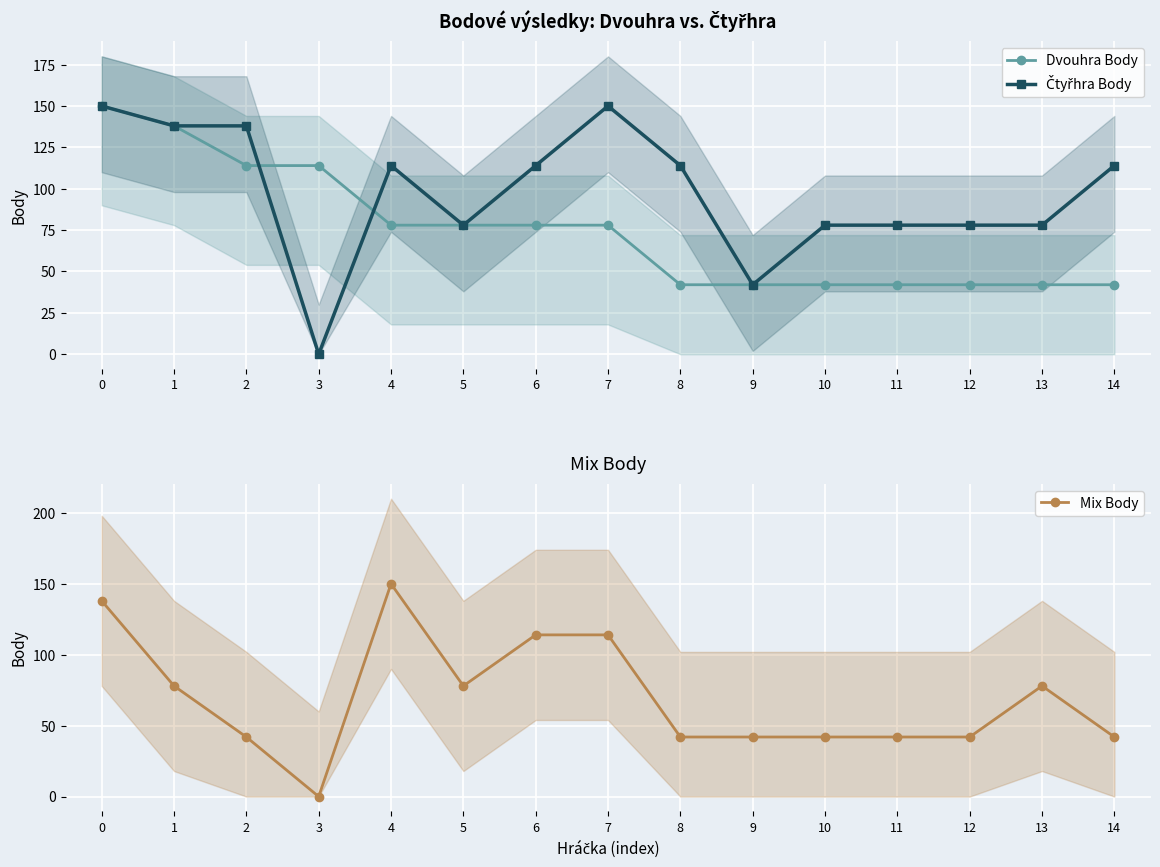

Is it true that Dvouhra Body equals 42 at 9?

True